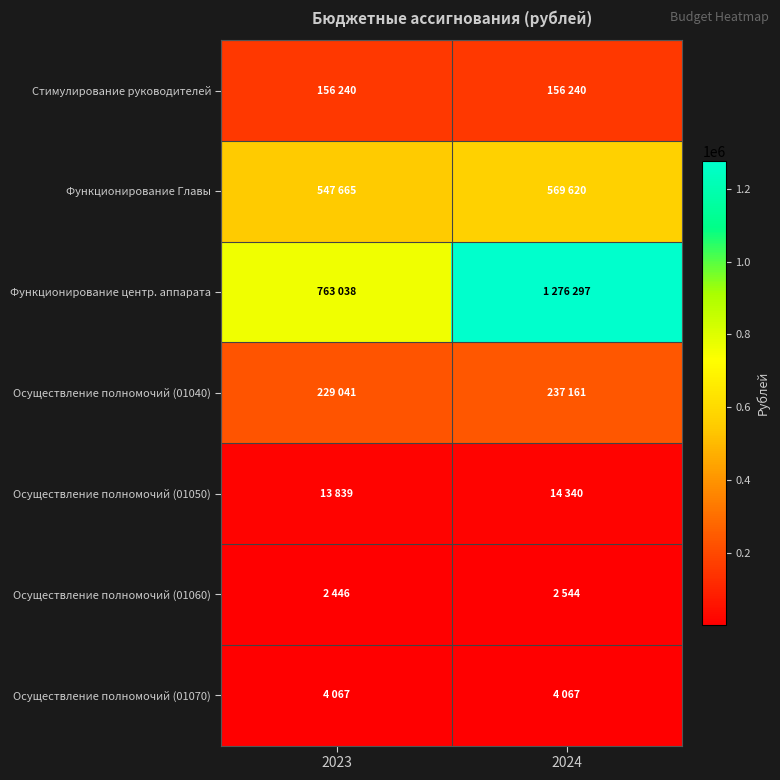

Reading right to left, transcribe all the data shown in this chart.

Стимулирование руководителей: 2024=156240	2023=156240
Функционирование Главы: 2024=569620	2023=547665
Функционирование центр. аппарата: 2024=1276297	2023=763038
Осуществление полномочий (01040): 2024=237161	2023=229041
Осуществление полномочий (01050): 2024=14340	2023=13839
Осуществление полномочий (01060): 2024=2544	2023=2446
Осуществление полномочий (01070): 2024=4067	2023=4067